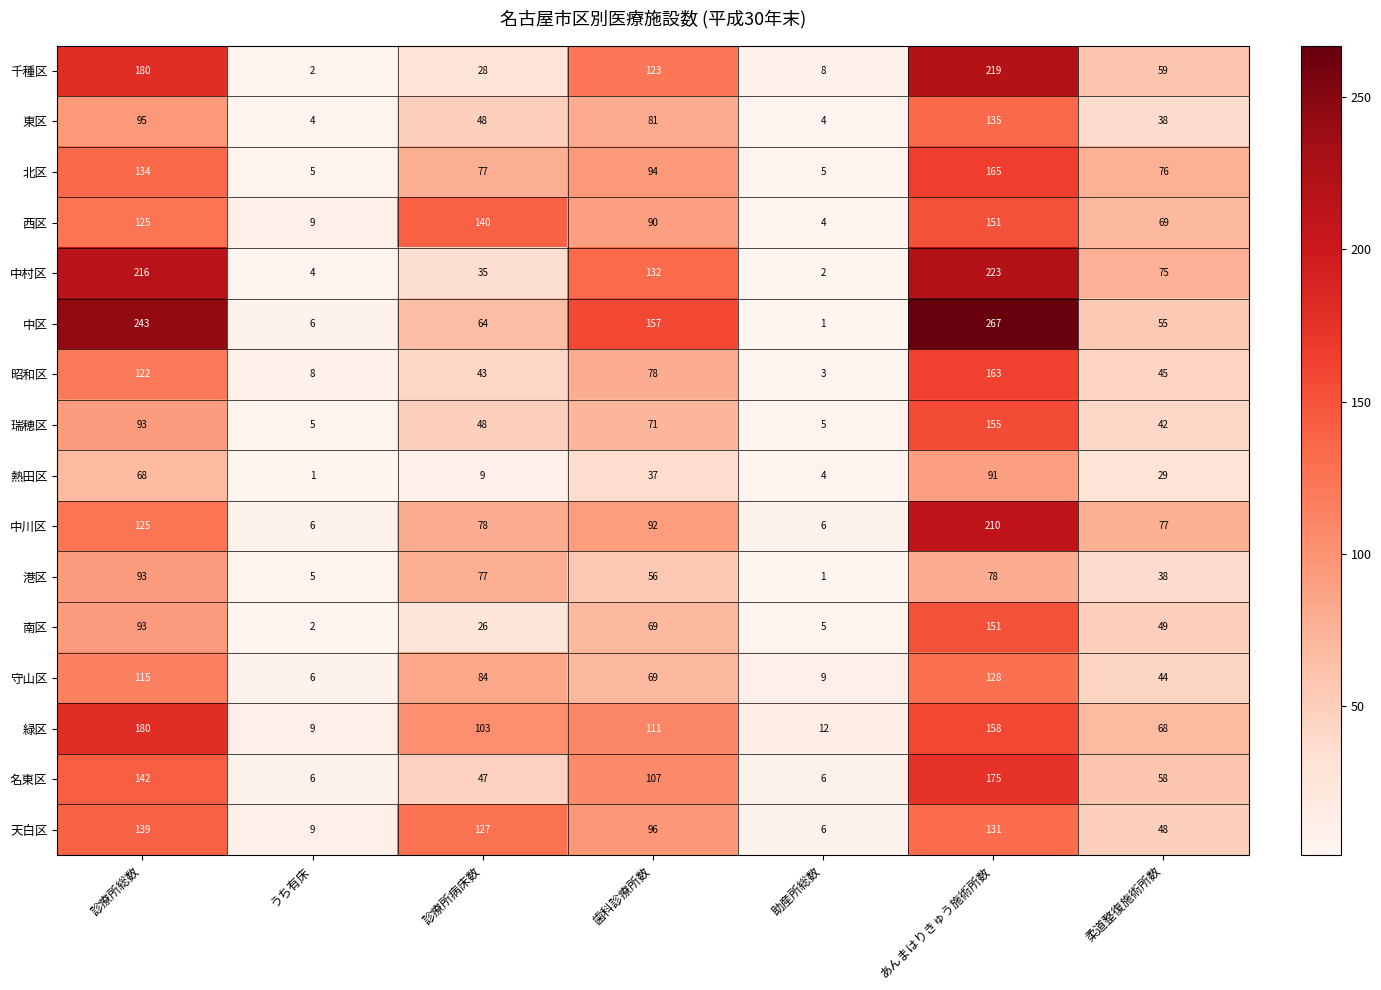

What is the difference between the 緑区 values at 診療所総数 and あんまはりきゅう施術所数?

22